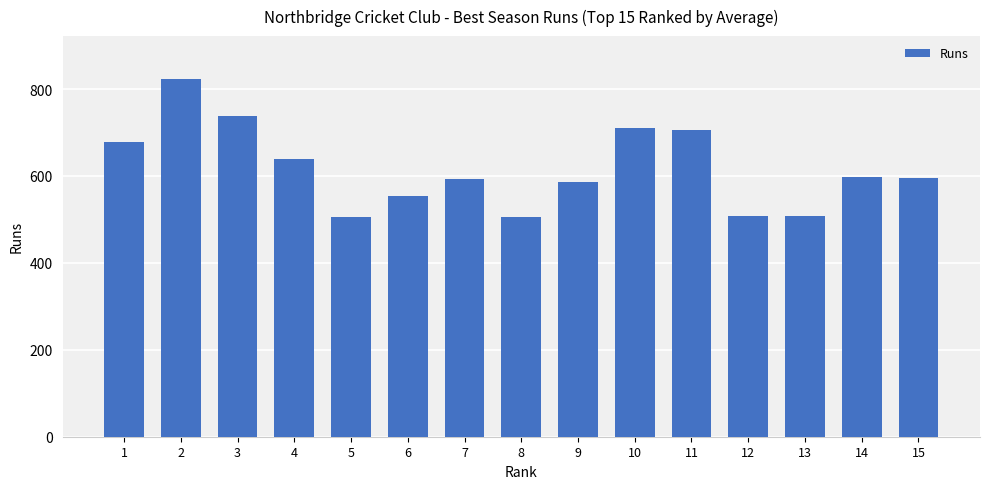

Approximately how many times larger is the value at 4 compared to 15?

1.1